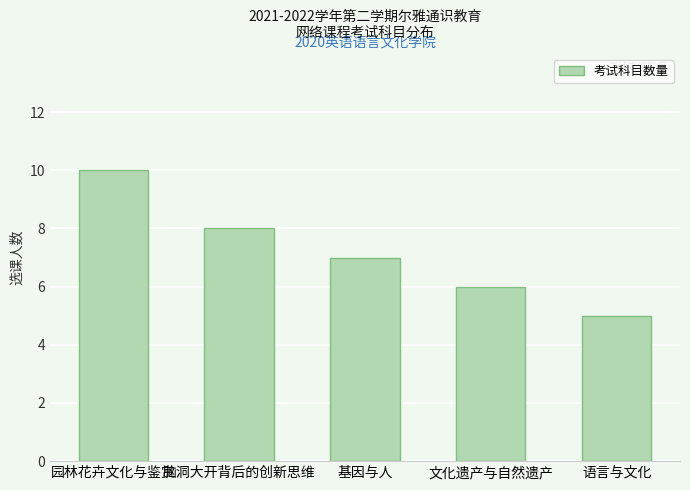

How many categories are shown in the chart?

5